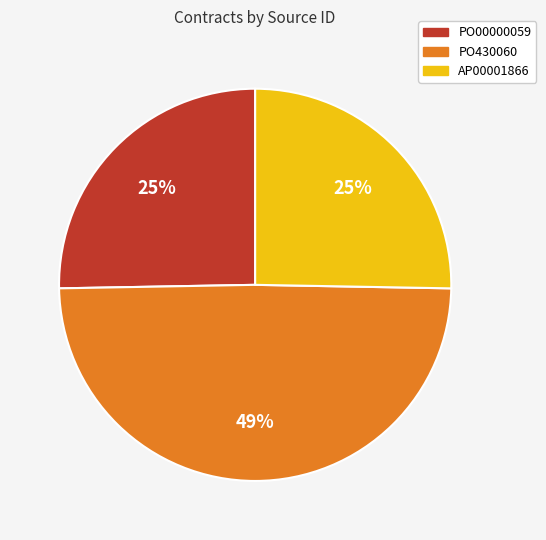

Combined, do PO430060 and AP00001866 account for over 50%?

Yes